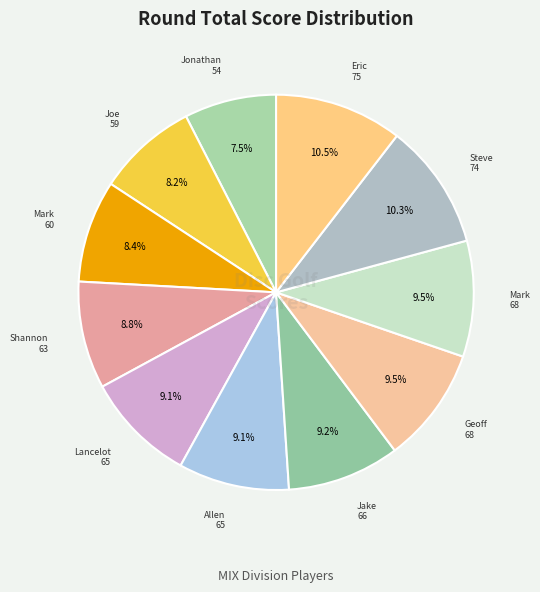

How many segments does this pie chart have?

11